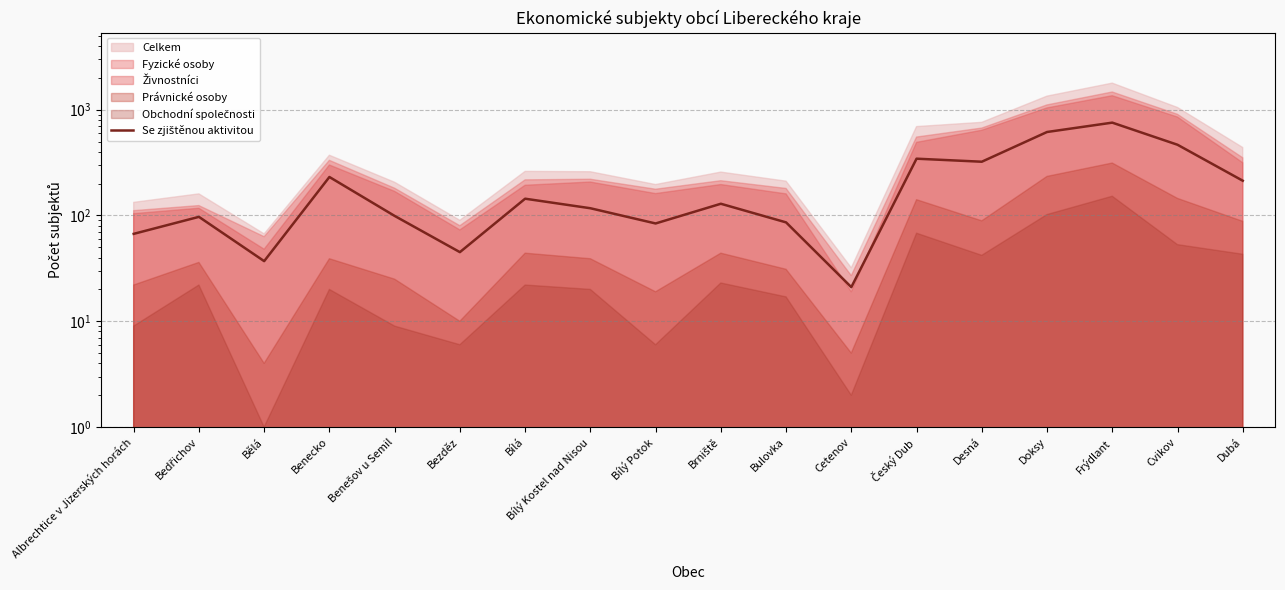

At which category does the chart reach its peak across all series?

Frýdlant